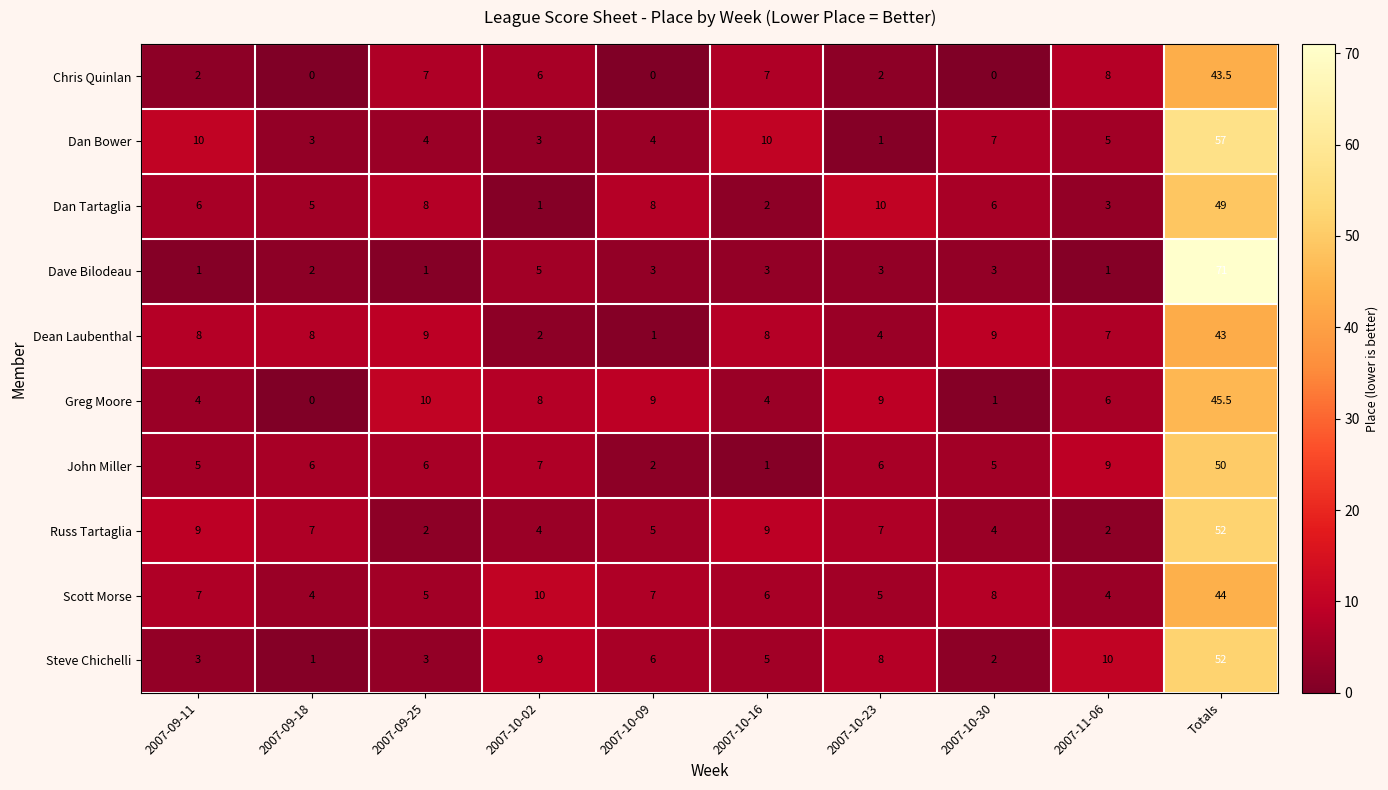

Where is Greg Moore nearest to the value 22?

2007-09-25